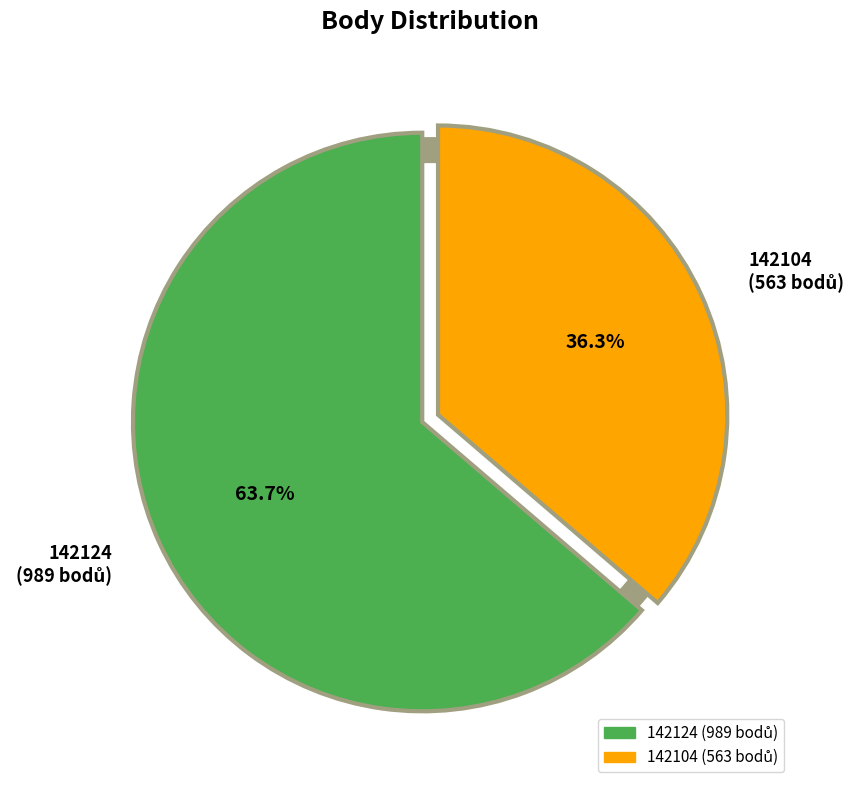

Is it true that 142124 is 64% of the pie?

True